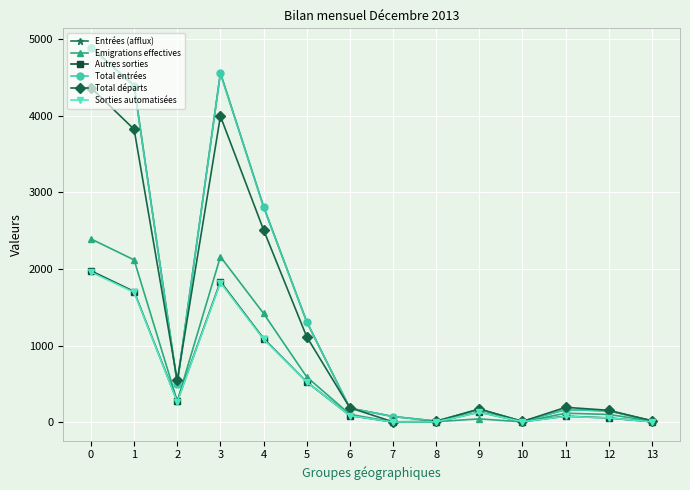

What is the sum of all Entrées (afflux) values?

19251